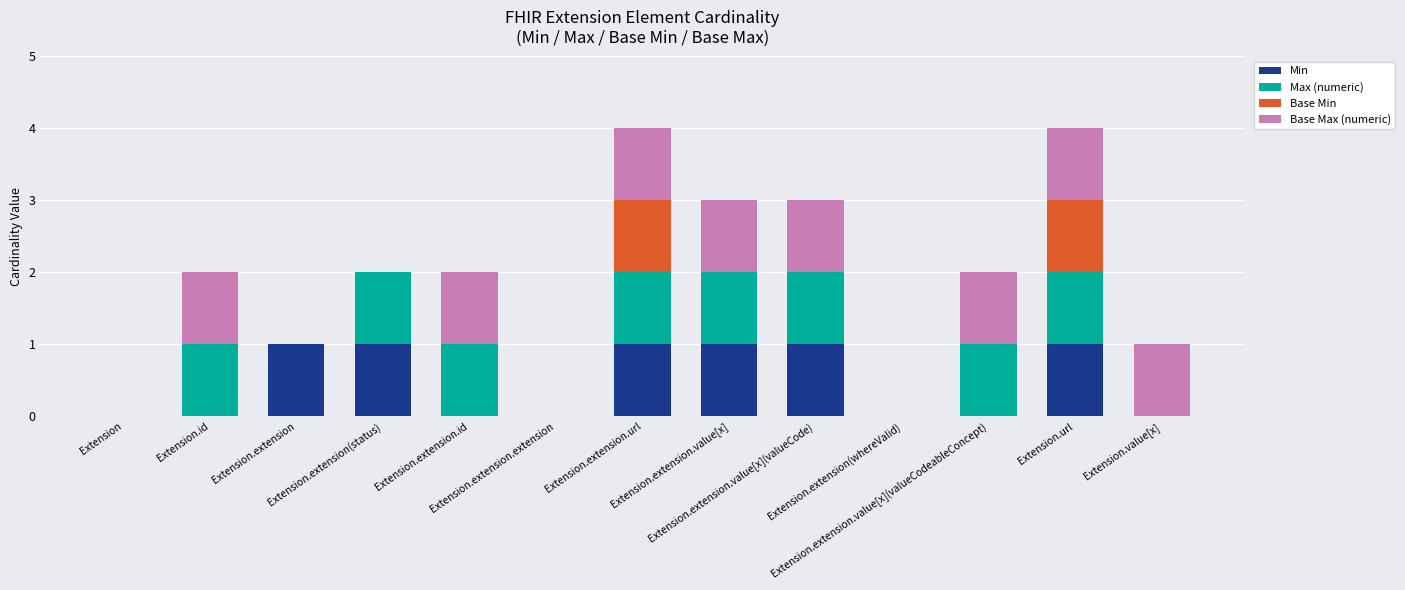

What are all the series names shown in the legend?

Min, Max (numeric), Base Min, Base Max (numeric)